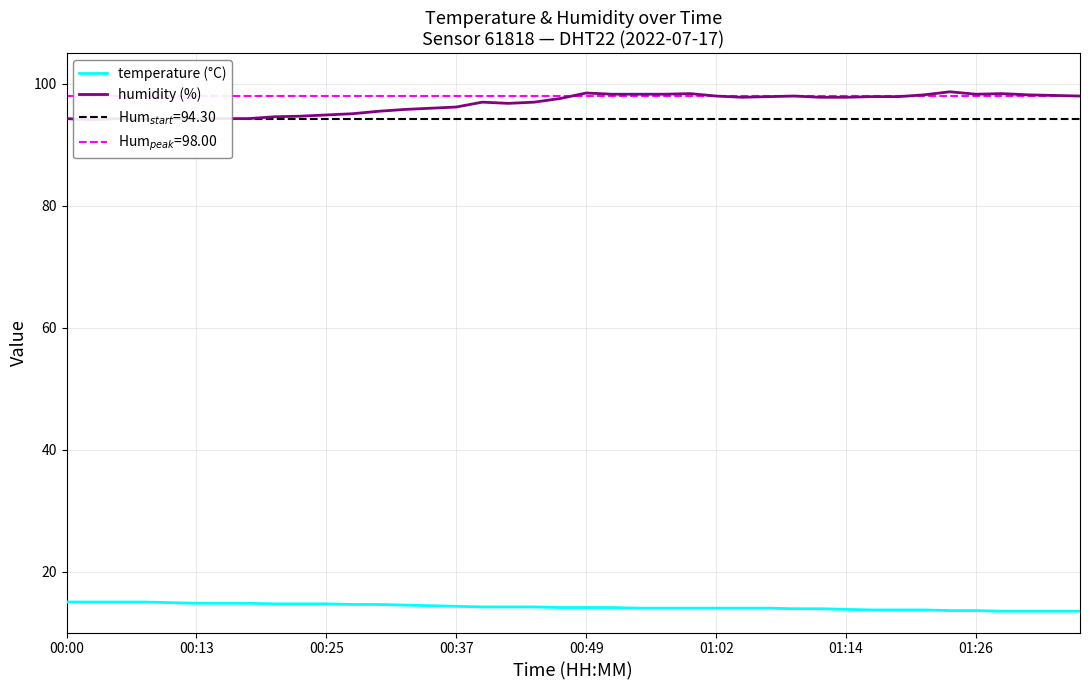

True or false: humidity (%) has a value of 41.3 at 11.

False